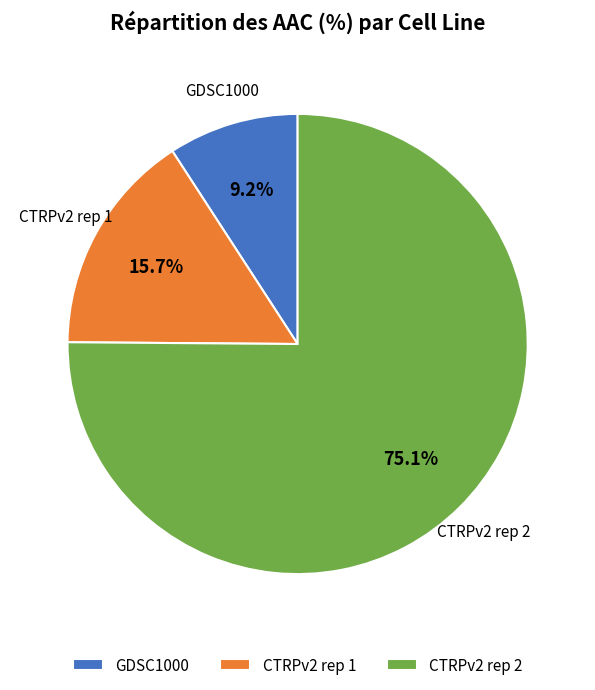

Which slice is the largest?

CTRPv2 rep 2